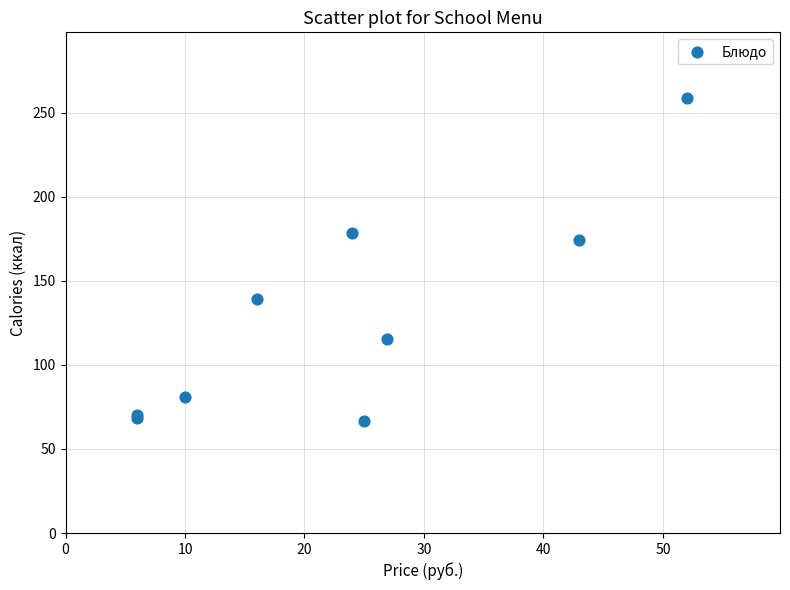

What Y value in the scatter plot is closest to 162?

174.3